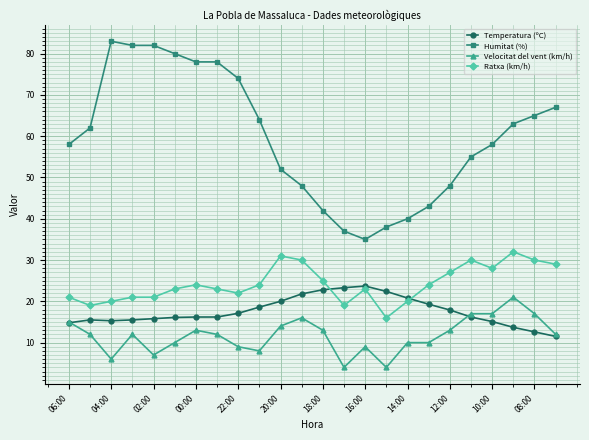

How many categories are shown in the chart?

24